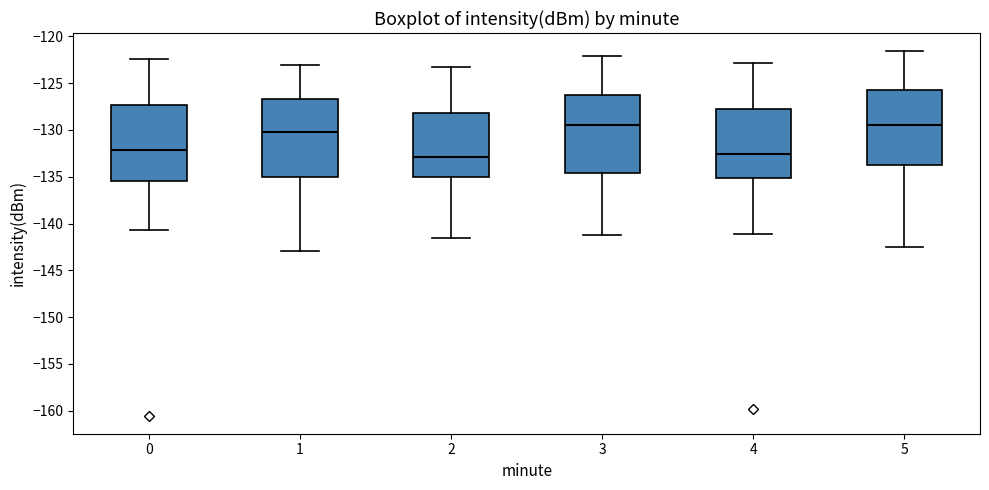

Reading left to right, transcribe this box plot: for each box, give where its median line is, the range the box spans, and where its two whiskers end, as read against the y-axis. The values are not printed on the chart, so give them approximately, as read against the axis.

0: median -132.0, box -135.5 to -127.5, whiskers -140.5 to -122.5
1: median -130.0, box -135.0 to -126.5, whiskers -143.0 to -123.0
2: median -133.0, box -135.0 to -128.0, whiskers -141.5 to -123.5
3: median -129.5, box -134.5 to -126.5, whiskers -141.0 to -122.0
4: median -132.5, box -135.0 to -128.0, whiskers -141.0 to -123.0
5: median -129.5, box -133.5 to -125.5, whiskers -142.5 to -121.5